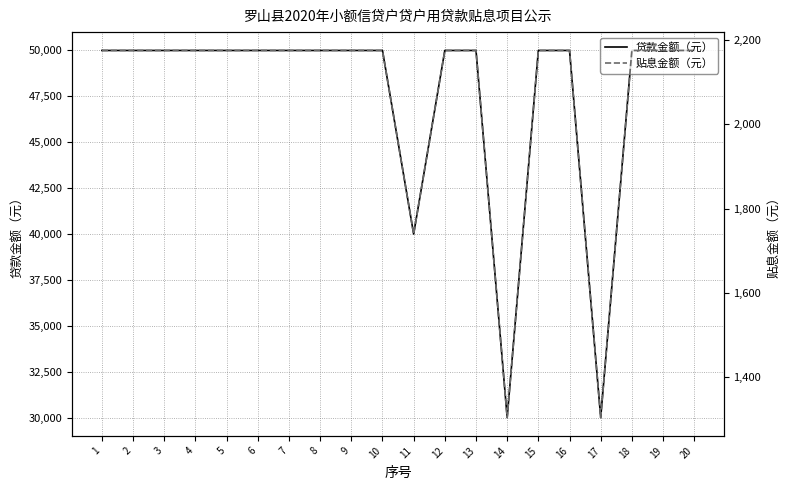

At how many categories does at least one series exceed 4807?

20